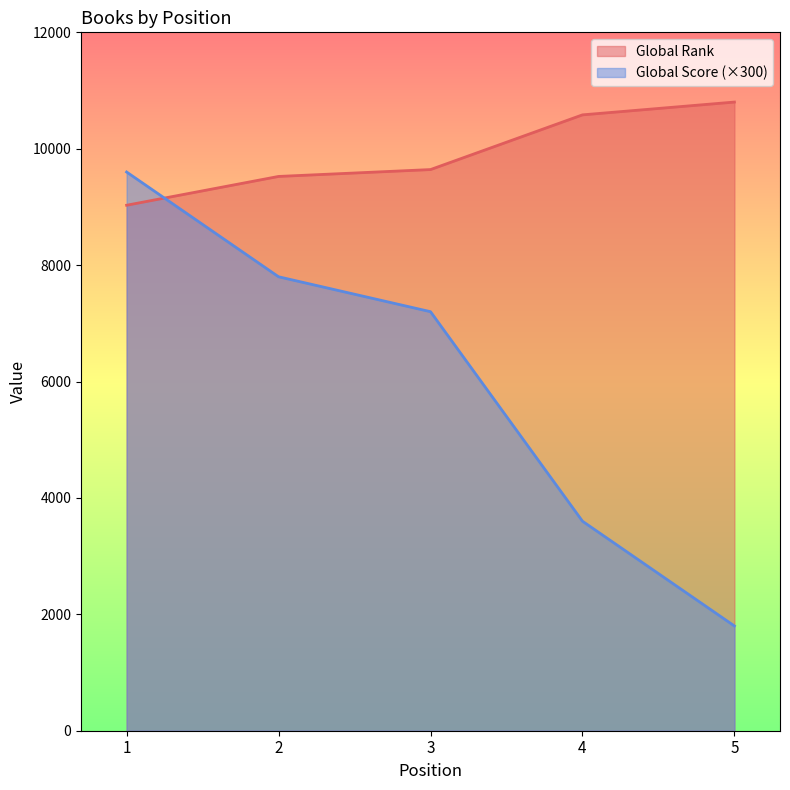

Rank the series at 2 from lowest to highest value.

Global Score (×300), Global Rank